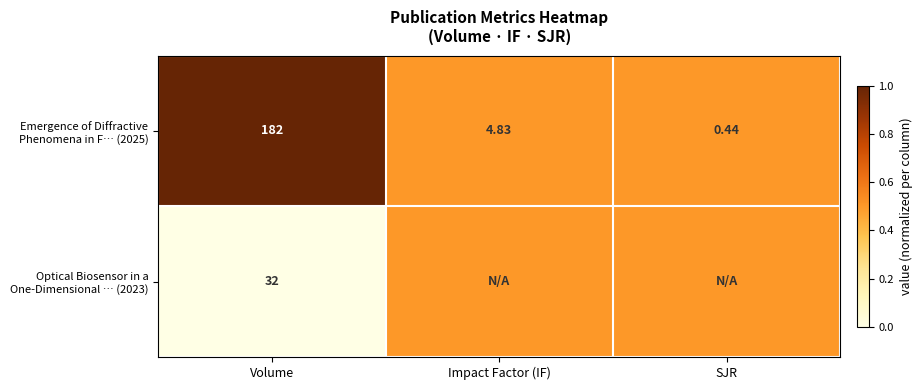

List the series in order of their overall mean, lowest first.

Optical Biosensor in a One-Dimensional … (2023), Emergence of Diffractive Phenomena in F… (2025)